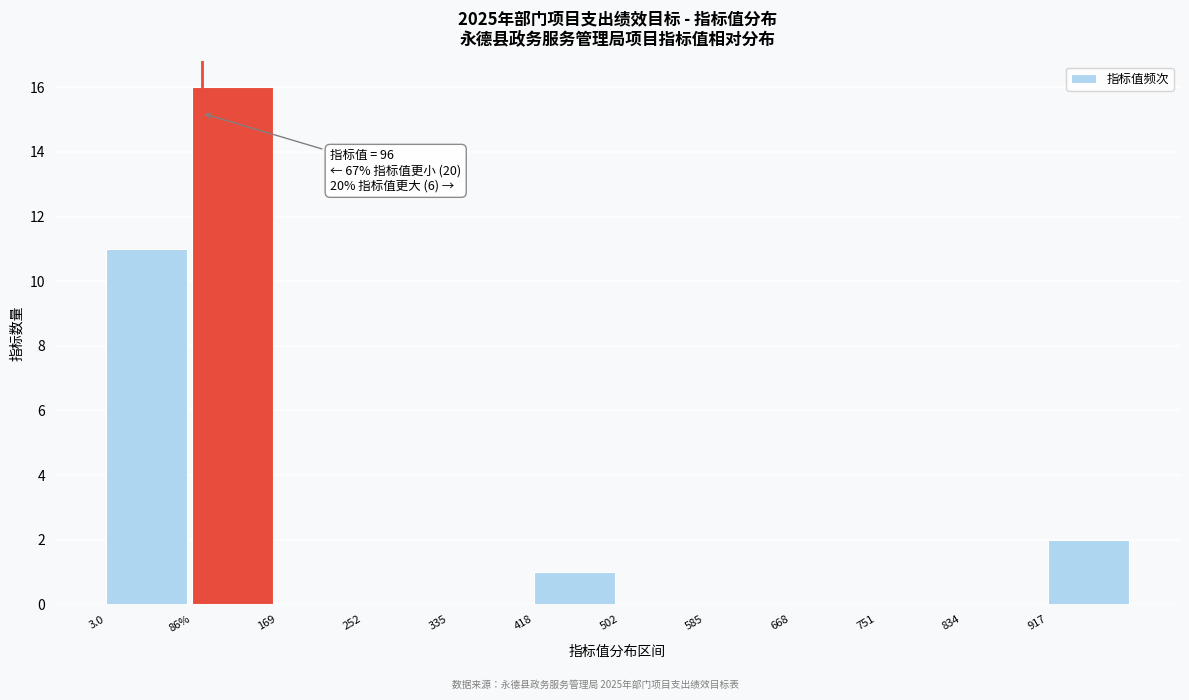

Reading right to left, list all the values displayed in this chart.

917=2	834=0	751=0	668=0	585=0	502=0	418=1	335=0	252=0	169=0	86%=16	3.0=11